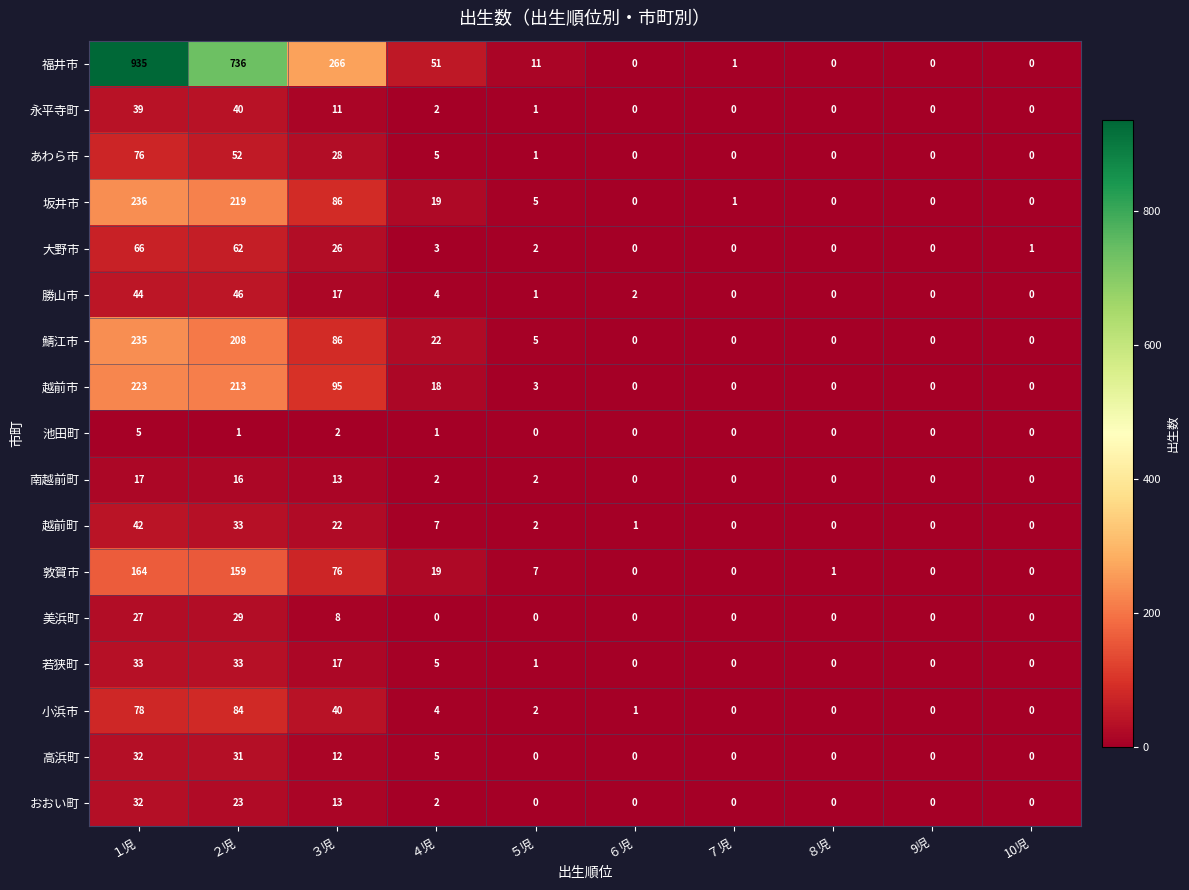

What is the greatest value displayed?

935